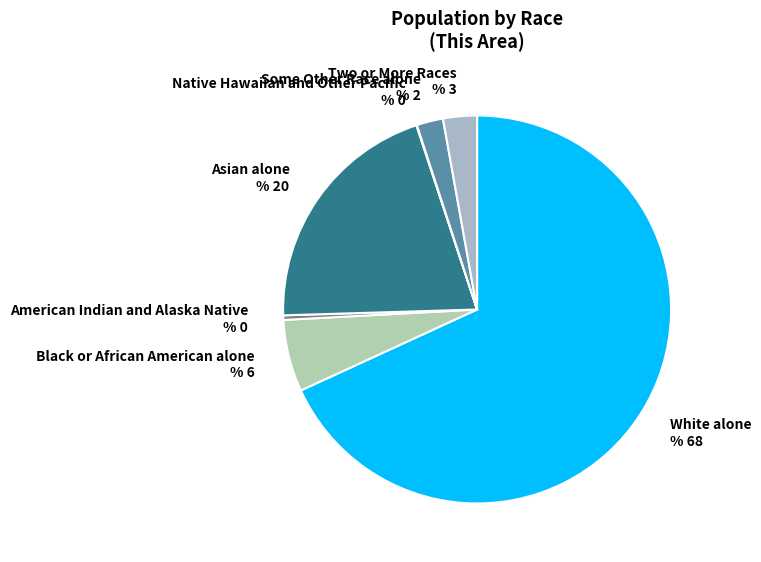

The Two or More Races slice represents 11% of the pie. True or false?

False